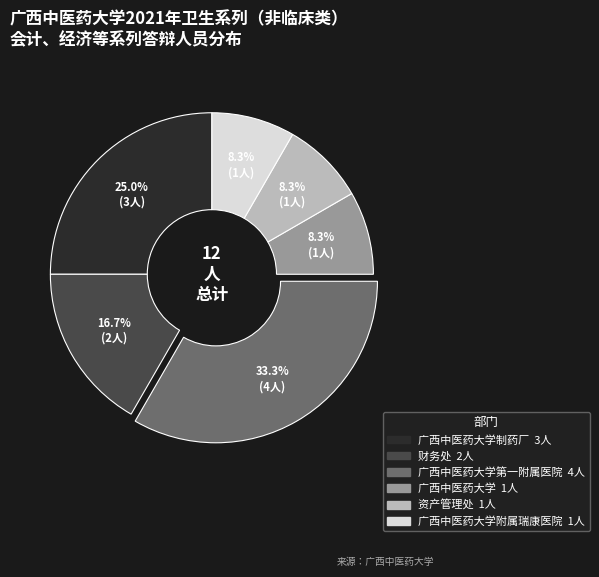

Does any single category account for the majority?

No